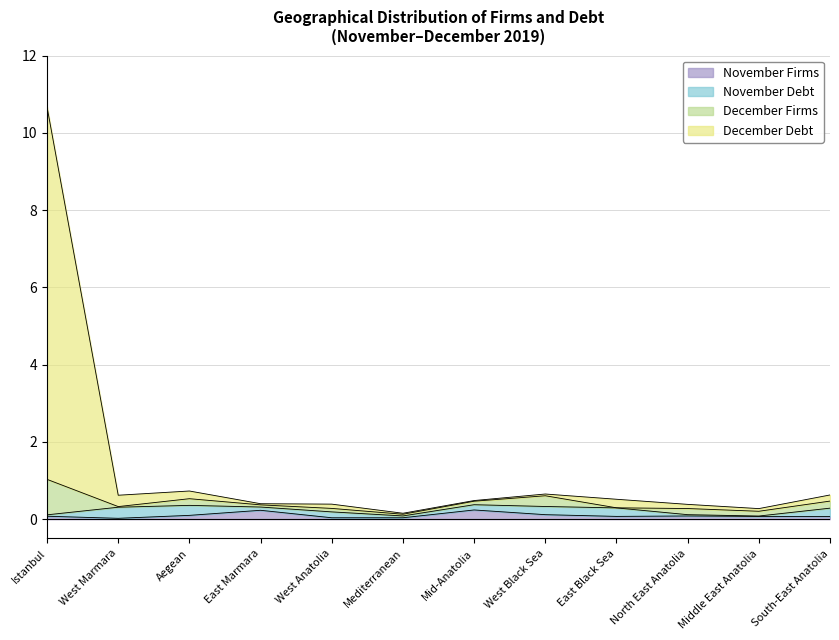

At which category is the sum across all series the highest?

Istanbul